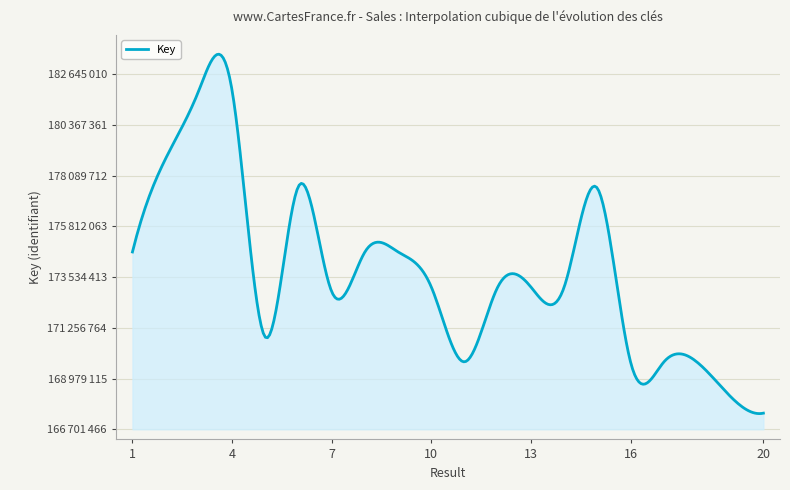

Does the chart have visible grid lines?

Yes